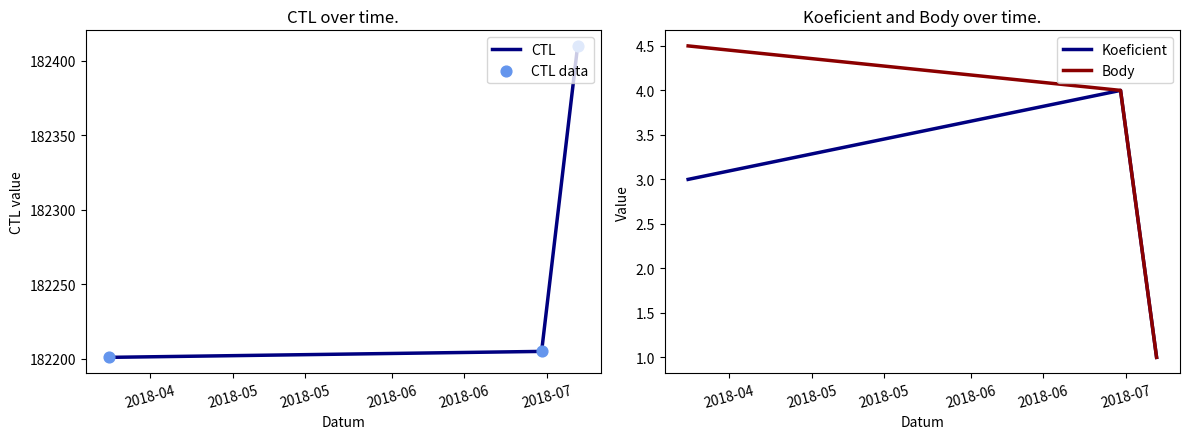

Which series reaches the minimum Y coordinate?

Koeficient